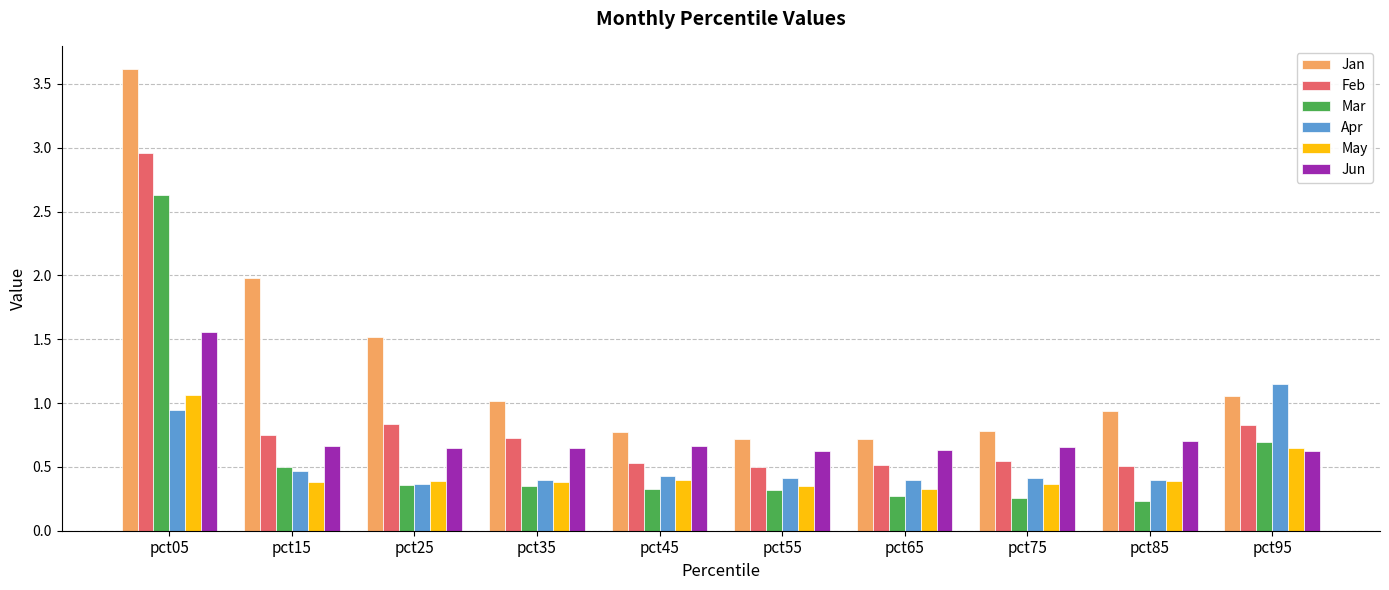

Which category has the highest value in the Mar series?

pct05